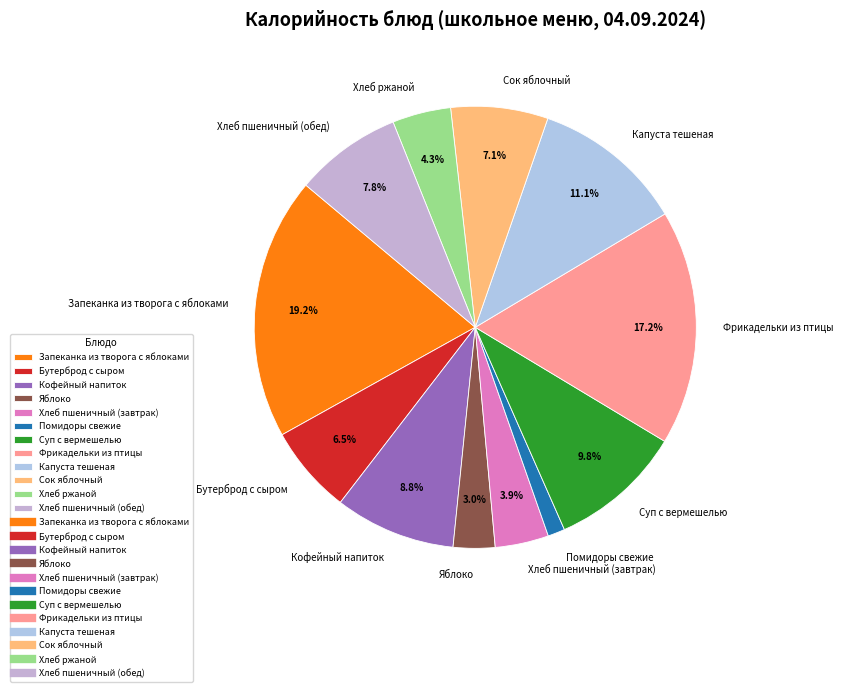

Approximately how many times larger is the value at Хлеб ржаной compared to Капуста тешеная?

0.4